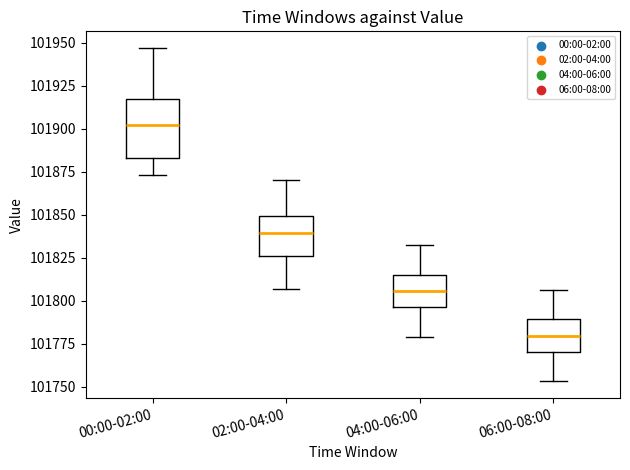

Where does the upper whisker of the box for 00:00-02:00 end on the y-axis? The values are not printed on the chart, so give them approximately, as read against the axis.

101945